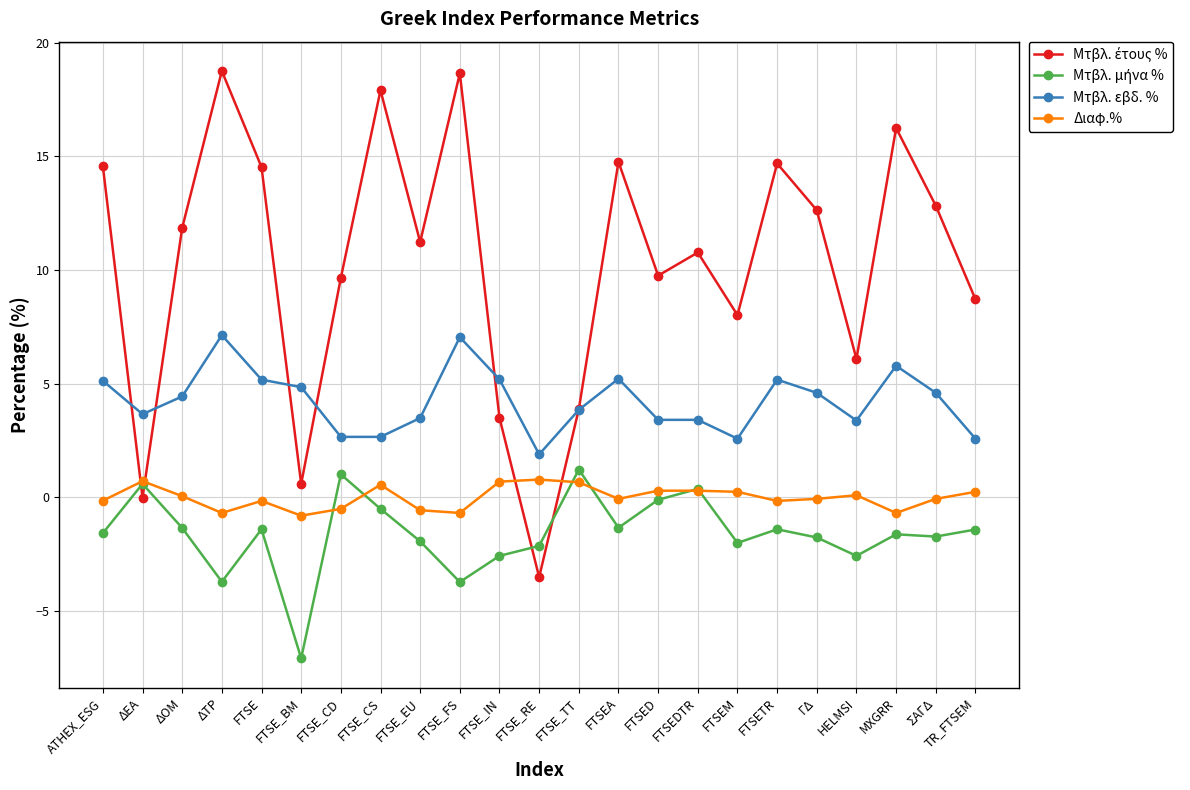

Which label corresponds to the smallest value in the chart?

FTSE_BM